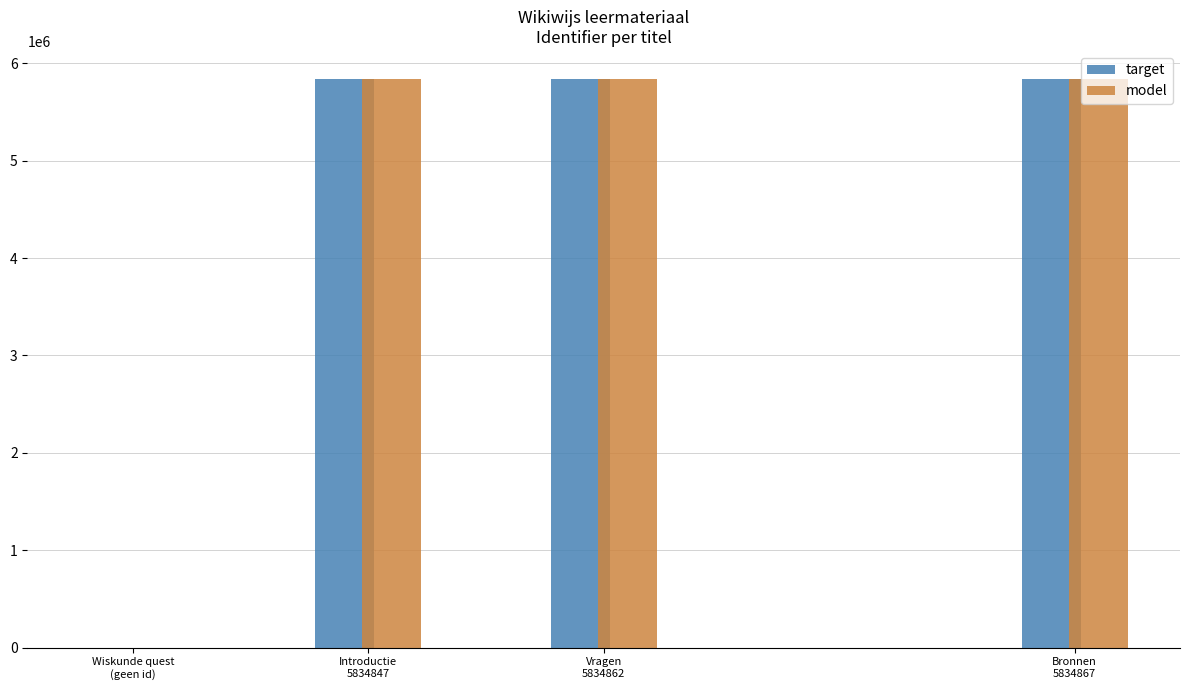

What is the approximate value of target at Vragen
5834862, to the nearest 10?

5834860